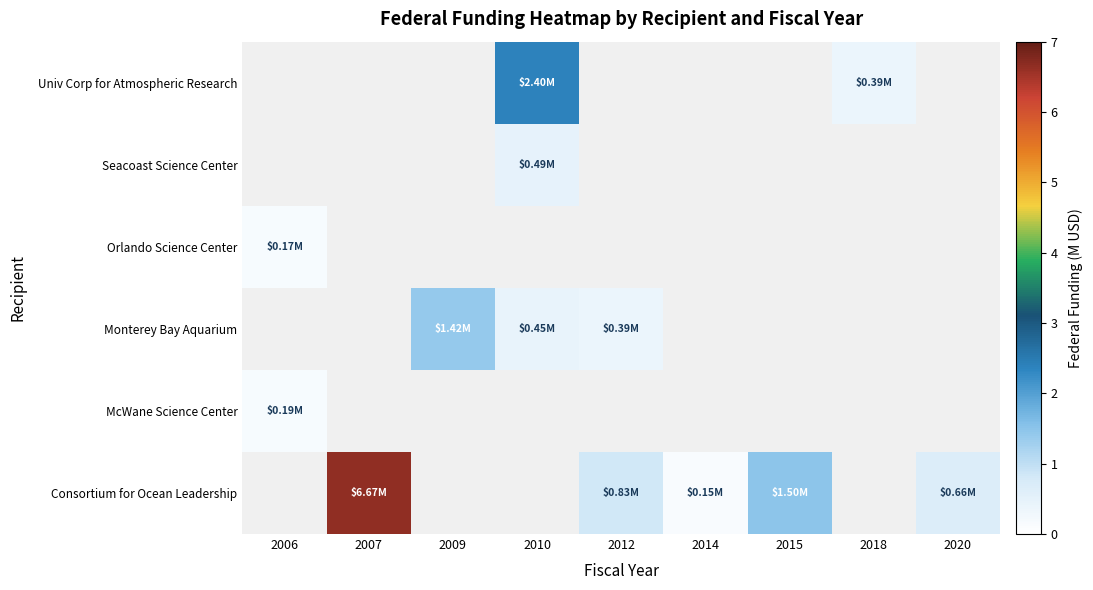

True or false: Univ Corp for Atmospheric Research has a value of 1.2 at 2010.

False